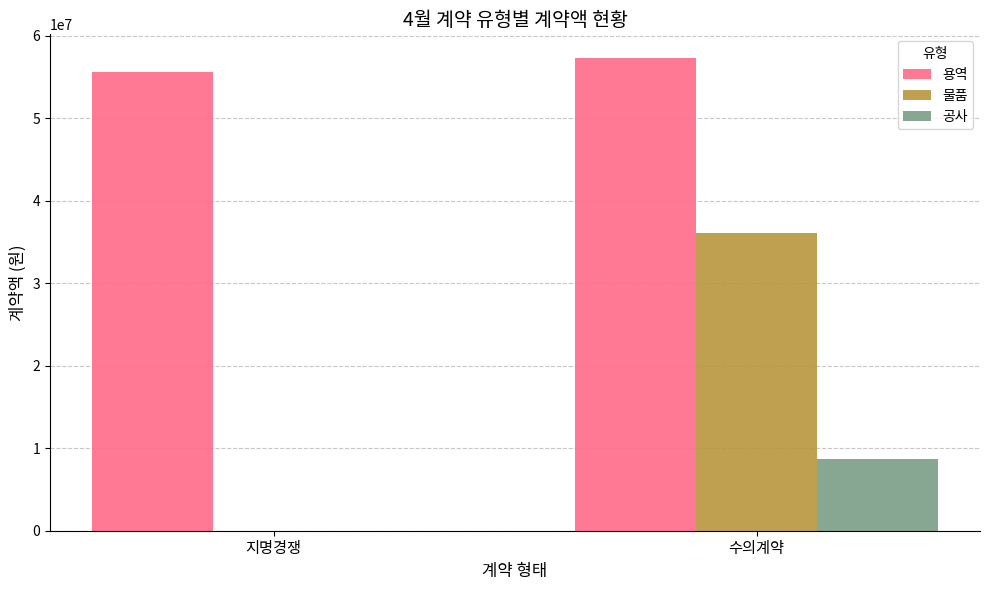

Reading right to left, extract all data points from this chart.

용역: 수의계약=57294000	지명경쟁=55550000
물품: 수의계약=36078500	지명경쟁=0
공사: 수의계약=8745000	지명경쟁=0